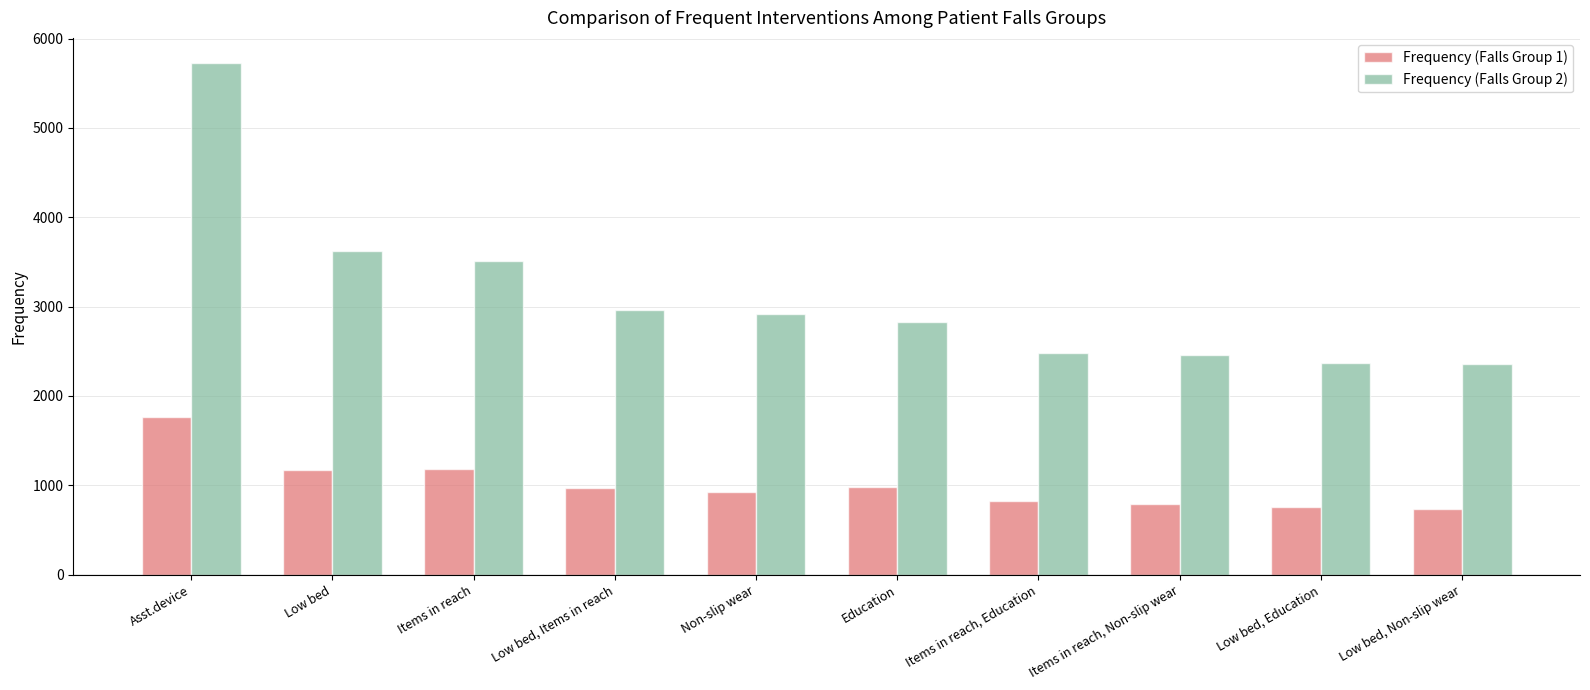

What is the highest value of the Frequency (Falls Group 2) series?

5721